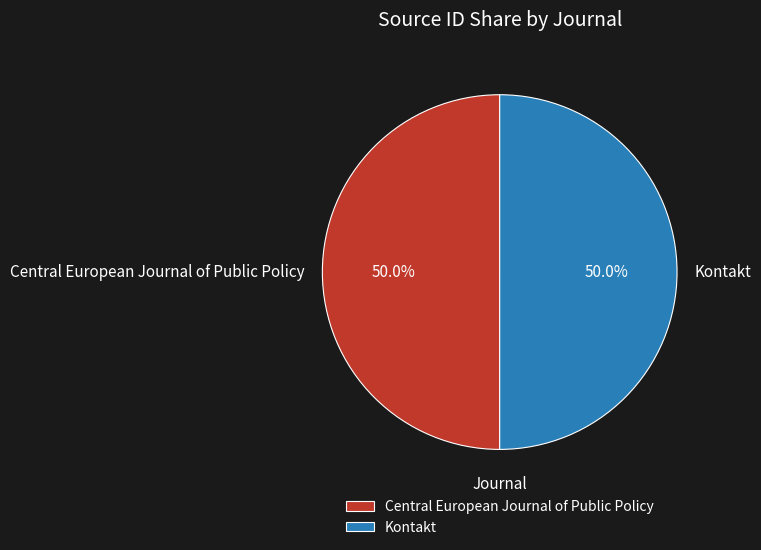

How many slices are in this pie chart?

2